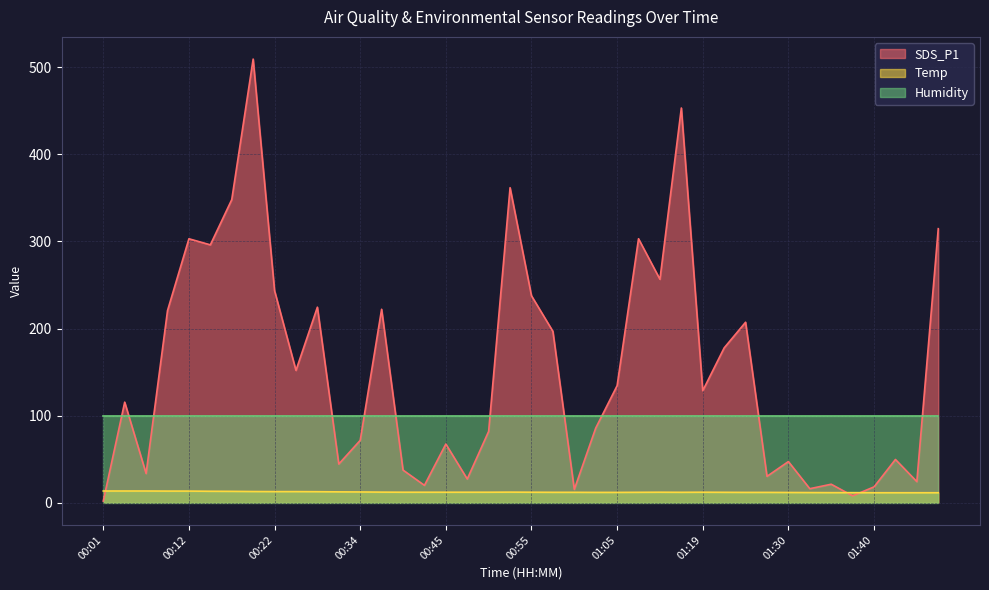

What is the label of the 35th point from the right?

00:14